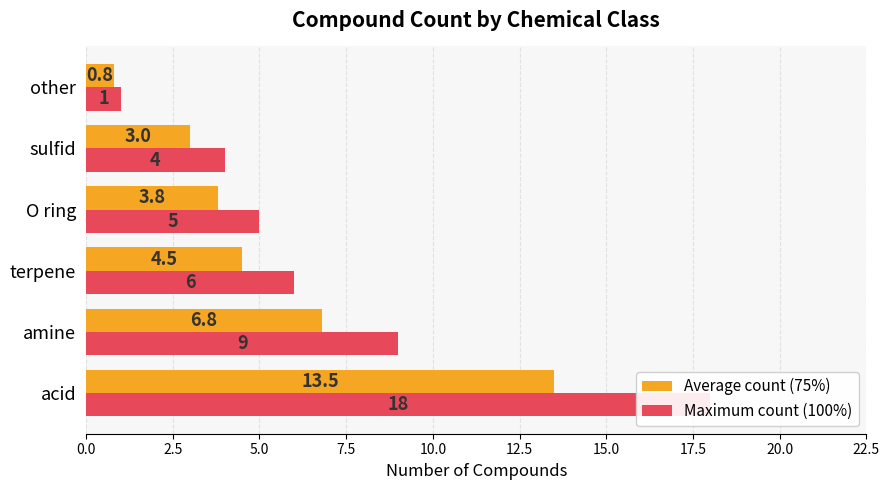

What is the minimum value for Maximum count (100%)?

1.0